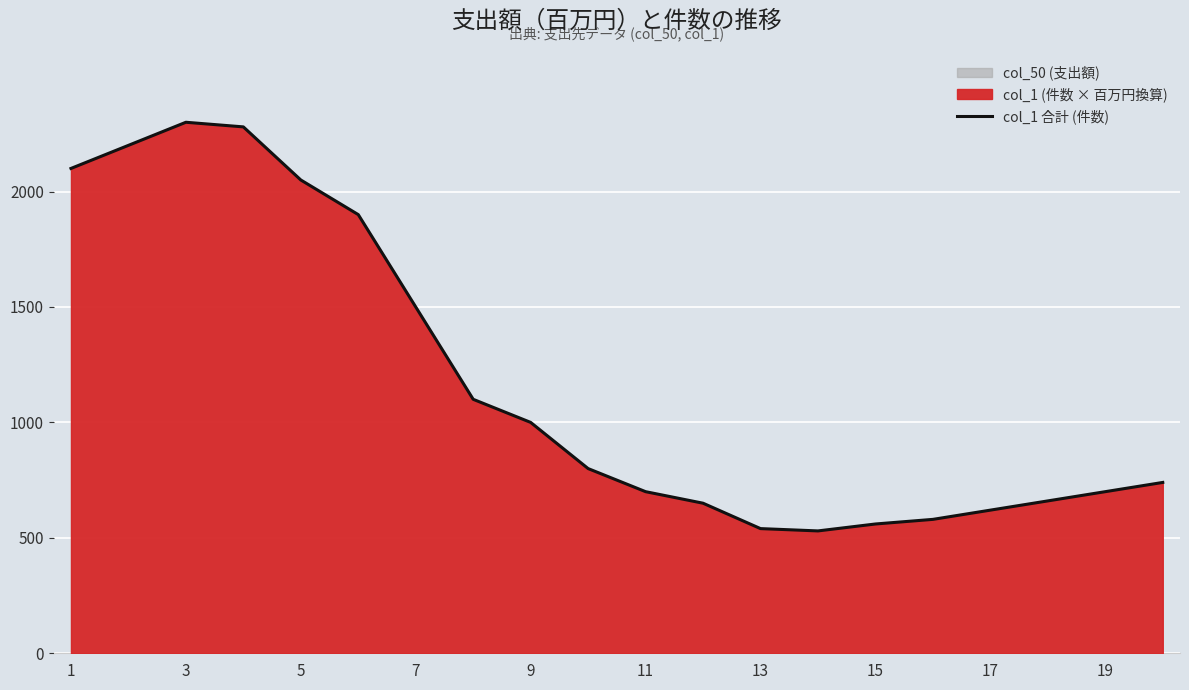

What is the maximum value for col_1 合計 (件数)?

2300